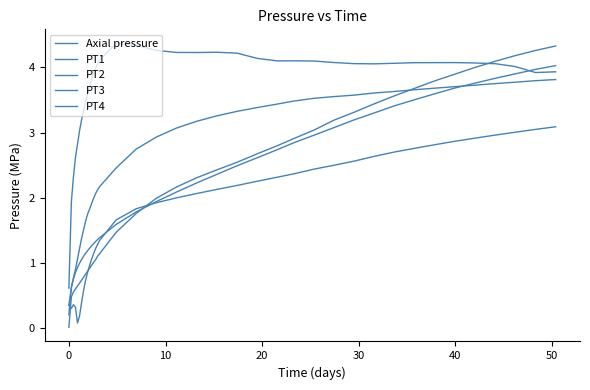

Which series has the largest total across all categories?

PT3